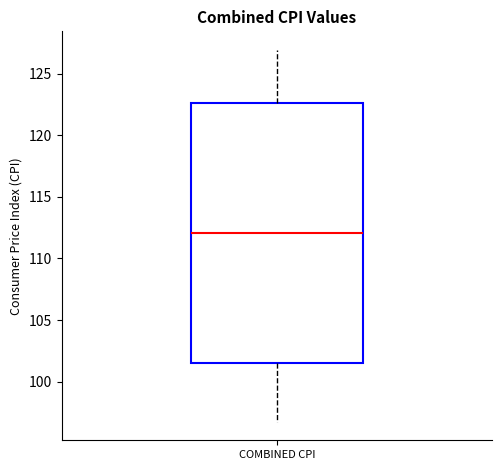

Transcribe this box plot: give where the median line is, the range the box spans, and where the two whiskers end, as read against the y-axis. The values are not printed on the chart, so give them approximately, as read against the axis.

median 112.0, box 101.5 to 122.5, whiskers 97.0 to 127.0